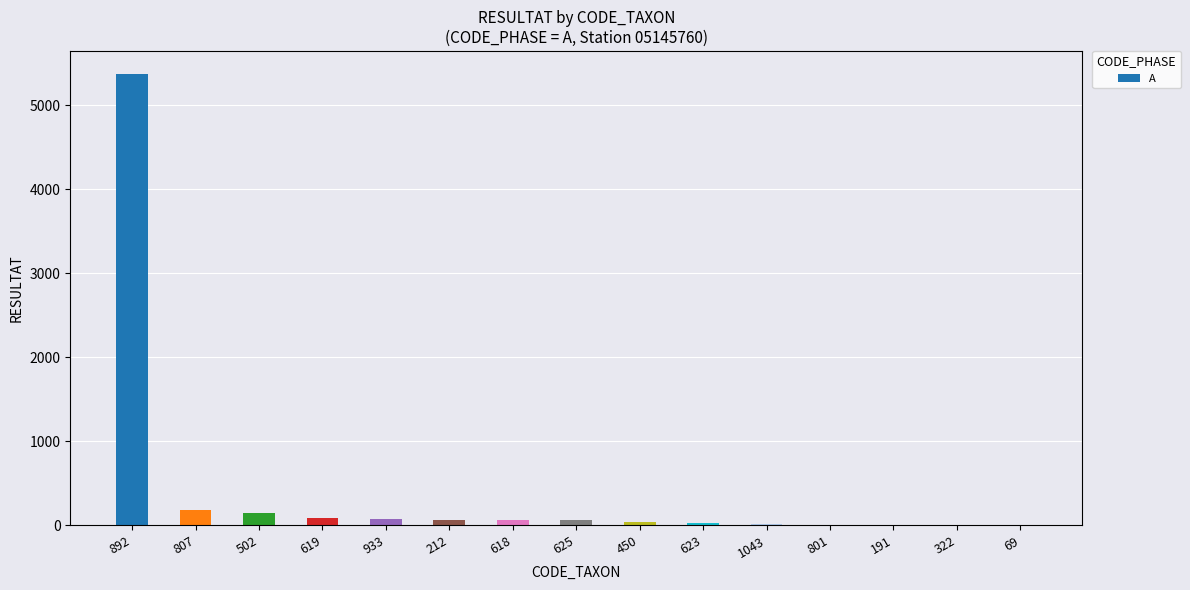

The chart shows a value of 30 at 623. True or false?

True